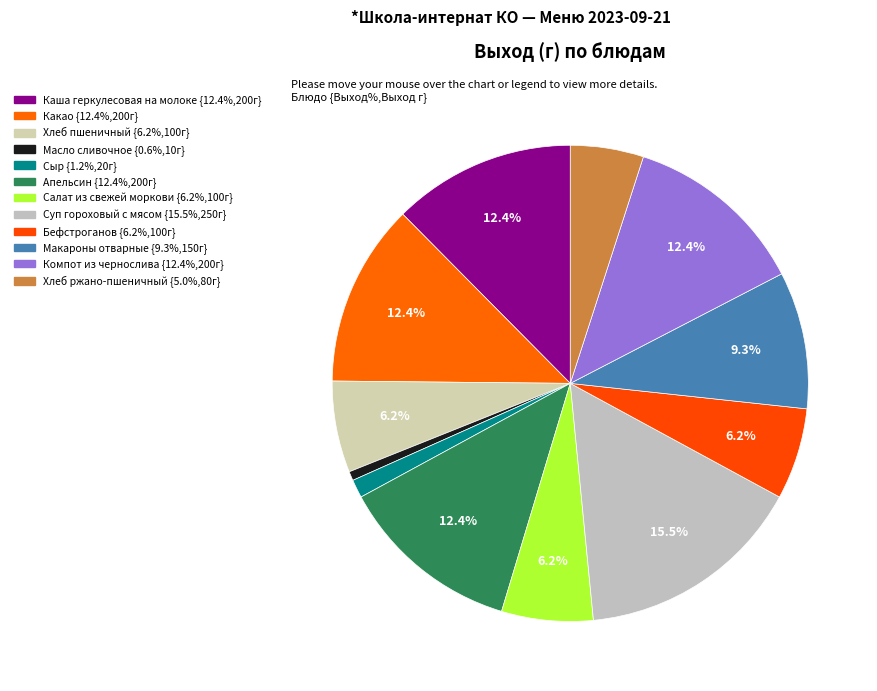

How many segments does this pie chart have?

12